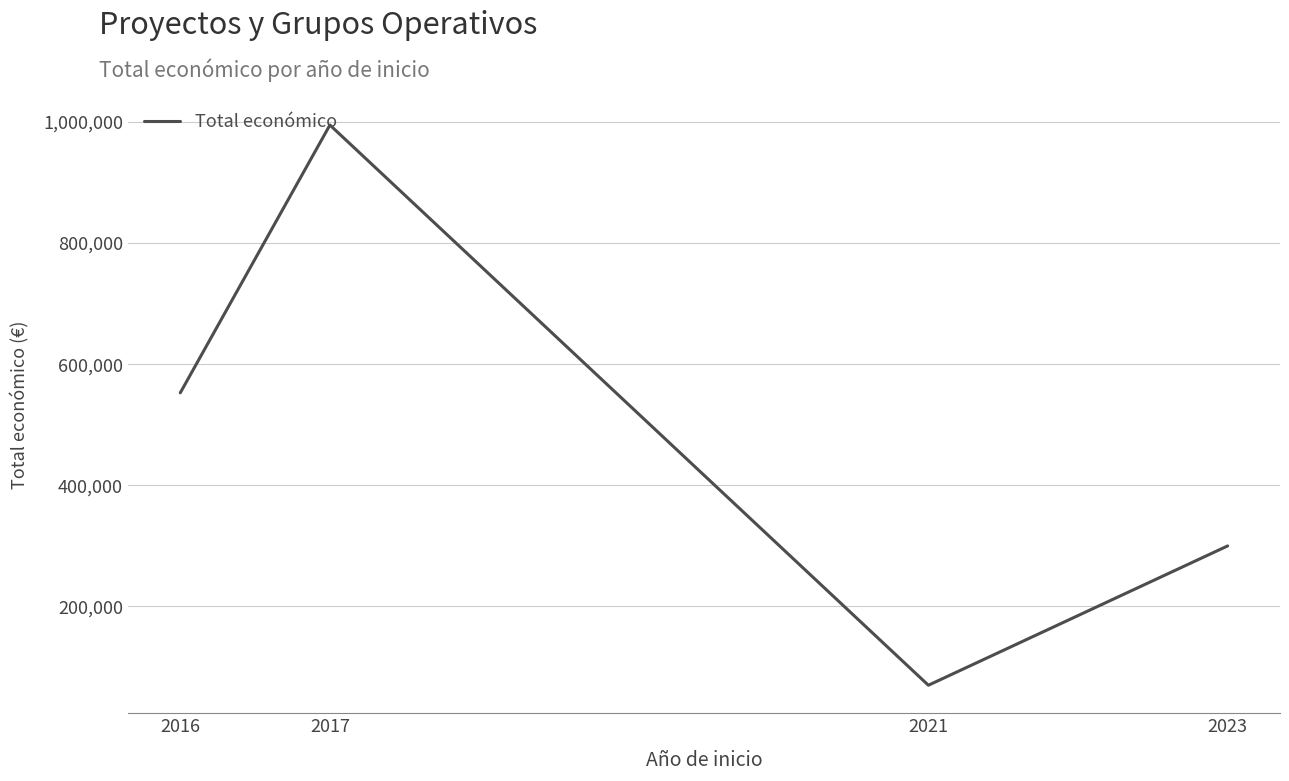

How many interior local peaks (higher than both neighbors) does the data have?

1